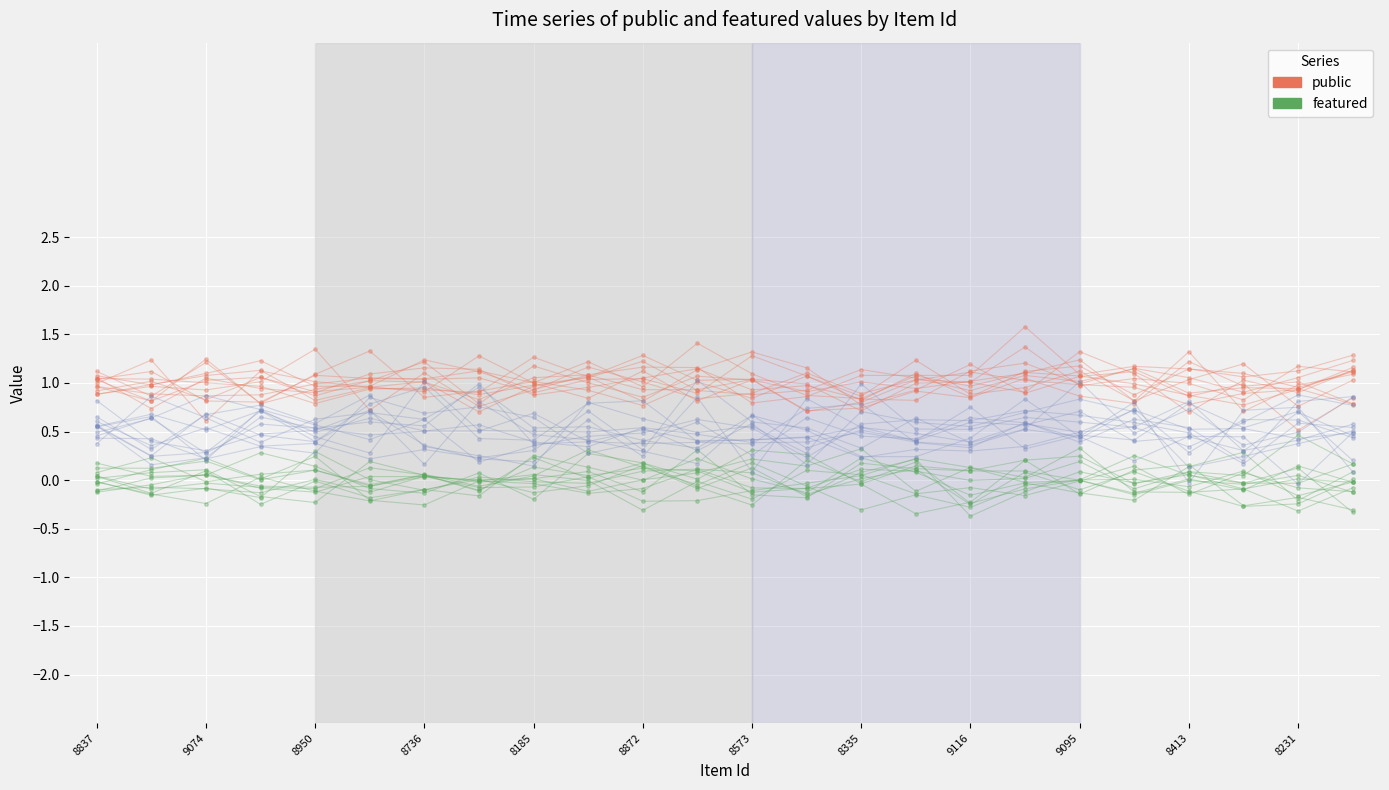

What is the highest value of the public series?

1.2